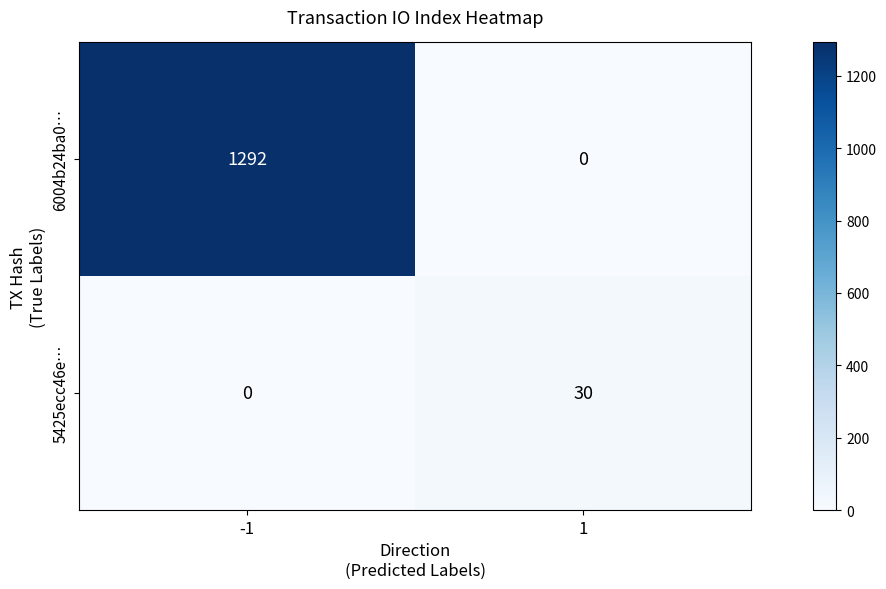

What is the spread (max minus min) of values at 1?

30